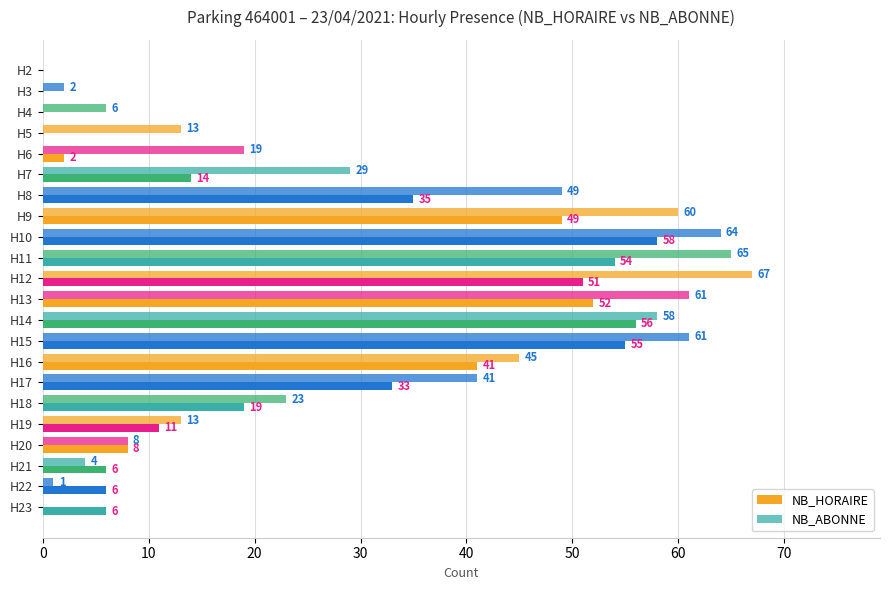

What is the sum of all NB_HORAIRE values?

556